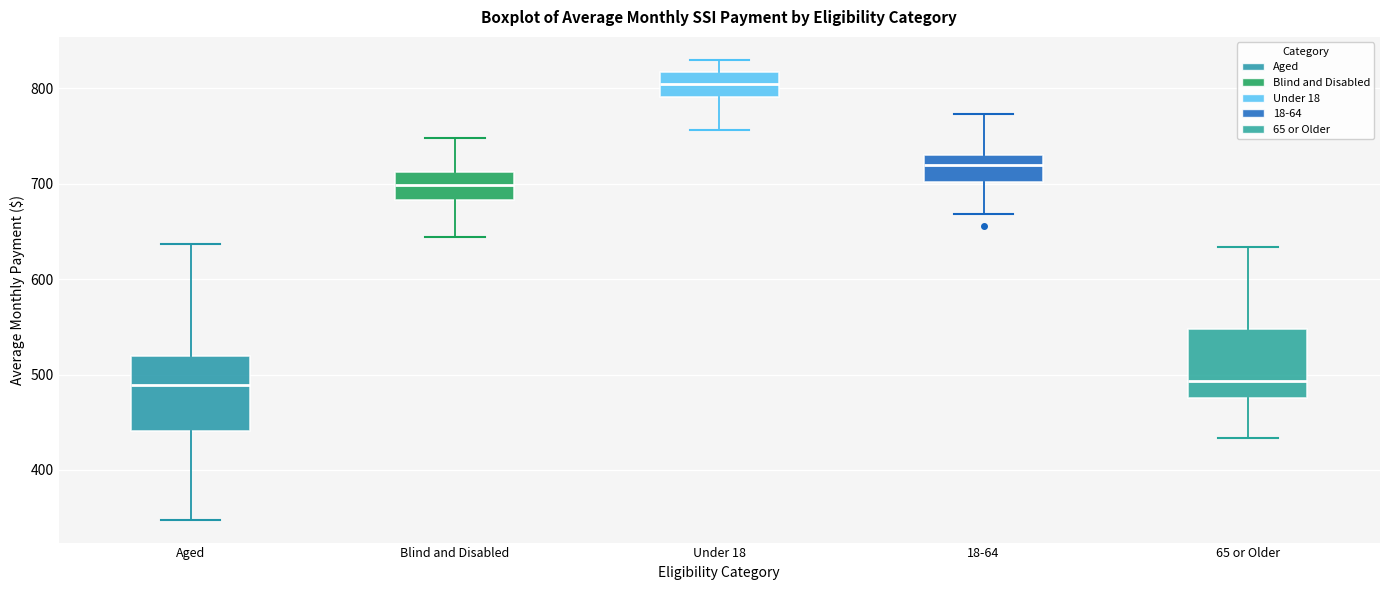

Reading left to right, read every box against the y-axis: the position of its median line, the range the box covers, and the ends of its whiskers. The values are not printed on the chart, so give them approximately, as read against the axis.

Aged: median 490, box 440 to 520, whiskers 350 to 640
Blind and Disabled: median 700, box 680 to 710, whiskers 640 to 750
Under 18: median 810, box 790 to 820, whiskers 760 to 830
18-64: median 720, box 700 to 730, whiskers 670 to 770
65 or Older: median 490, box 470 to 550, whiskers 430 to 630